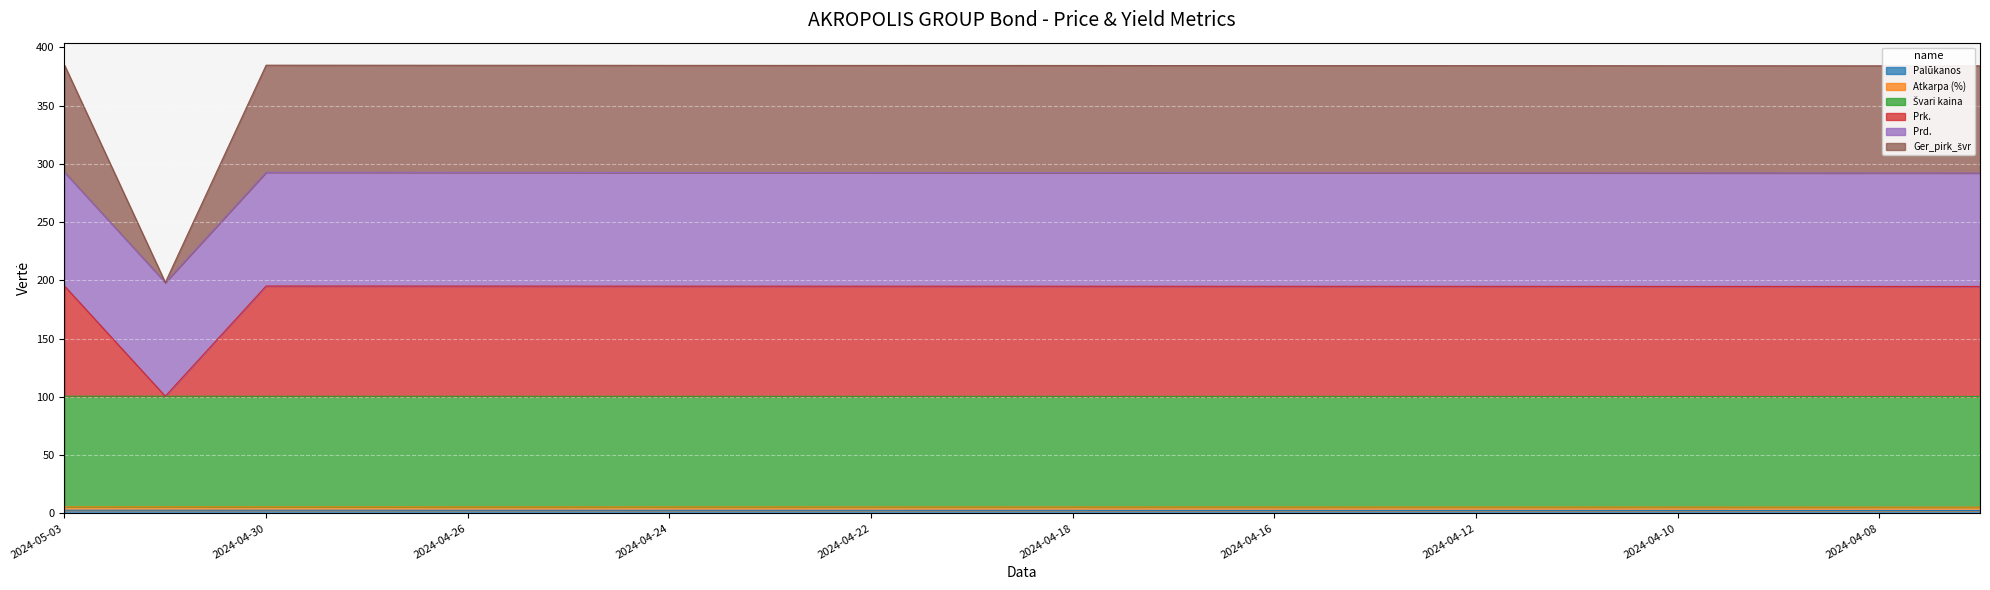

At which label does Prd. reach its minimum?

2024-04-05